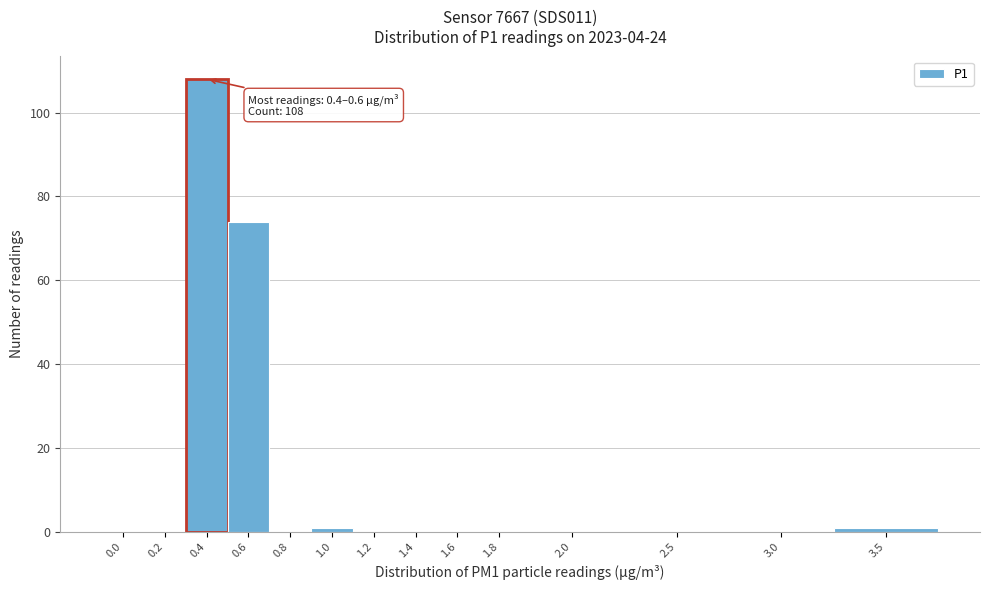

Reading left to right, list all the values displayed in this chart.

0.0=0	0.2=0	0.4=108	0.6=74	0.8=0	1.0=1	1.2=0	1.4=0	1.6=0	1.8=0	2.0=0	2.5=0	3.0=0	3.5=1